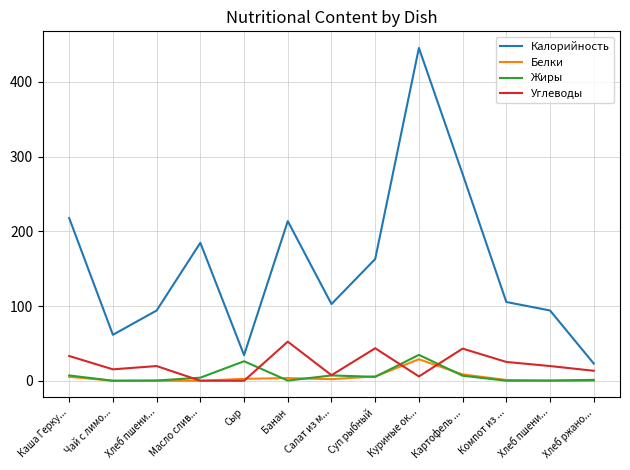

What is the total value across all series at Хлеб пшени...?

114.0